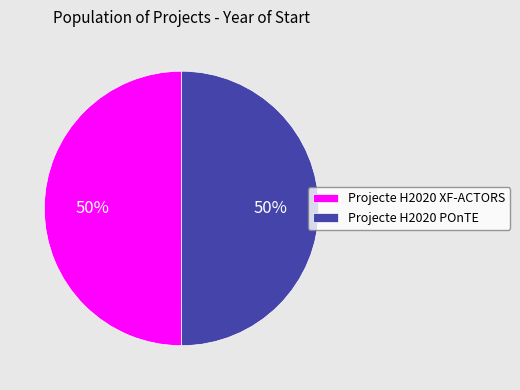

True or false: Projecte H2020 POnTE accounts for 58% of the total.

False